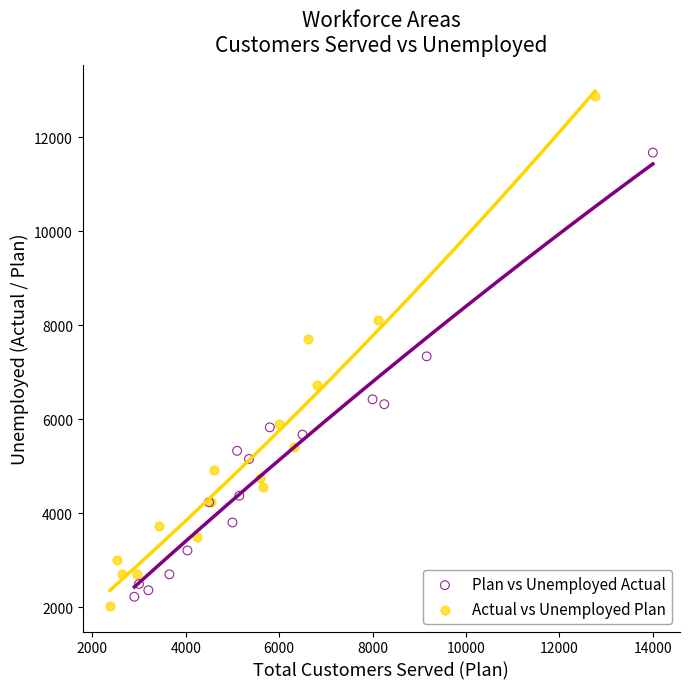

Which series reaches the maximum Y coordinate?

Actual vs Unemployed Plan